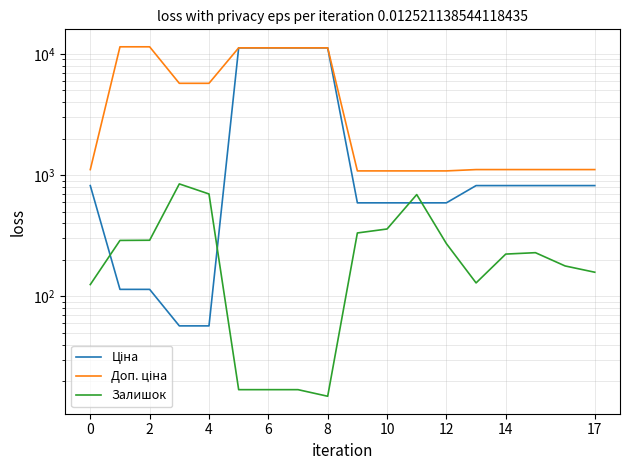

The value of Доп. ціна at 2 is 7515.9. True or false?

False